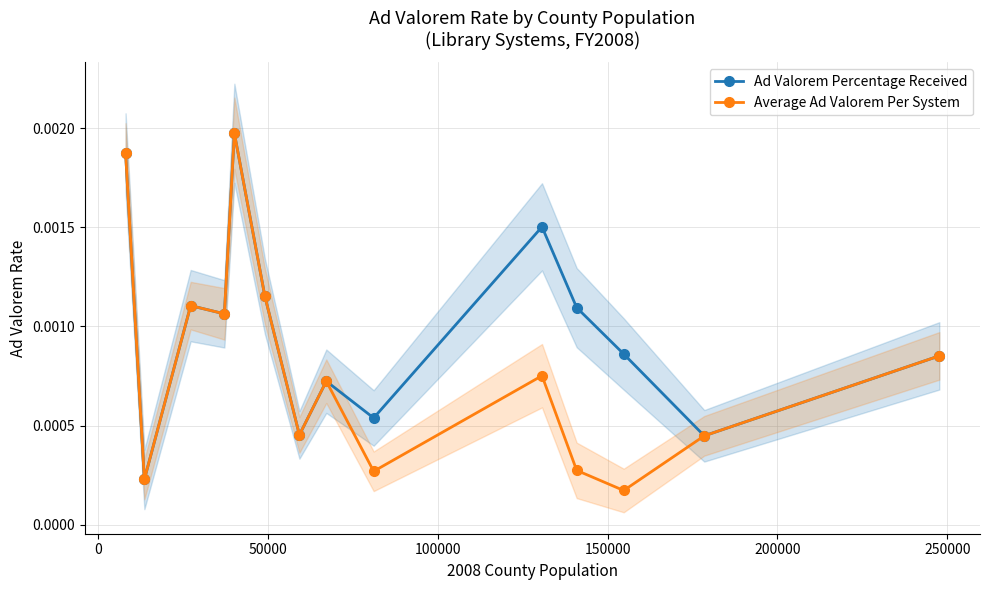

Count the number of categories in the chart.

14